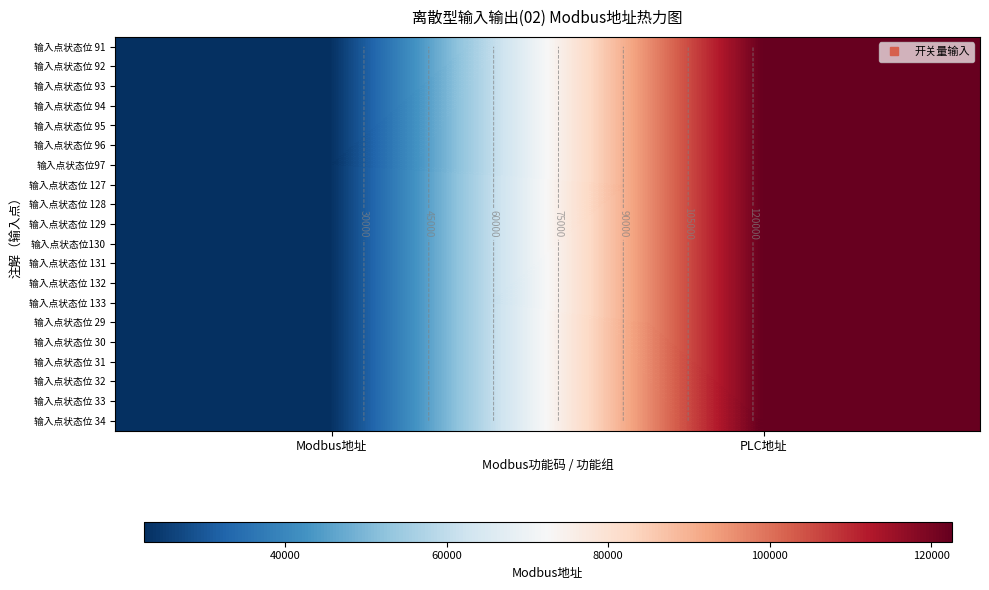

Is it true that 输入点状态位 31 equals 10737 at Modbus地址?

False